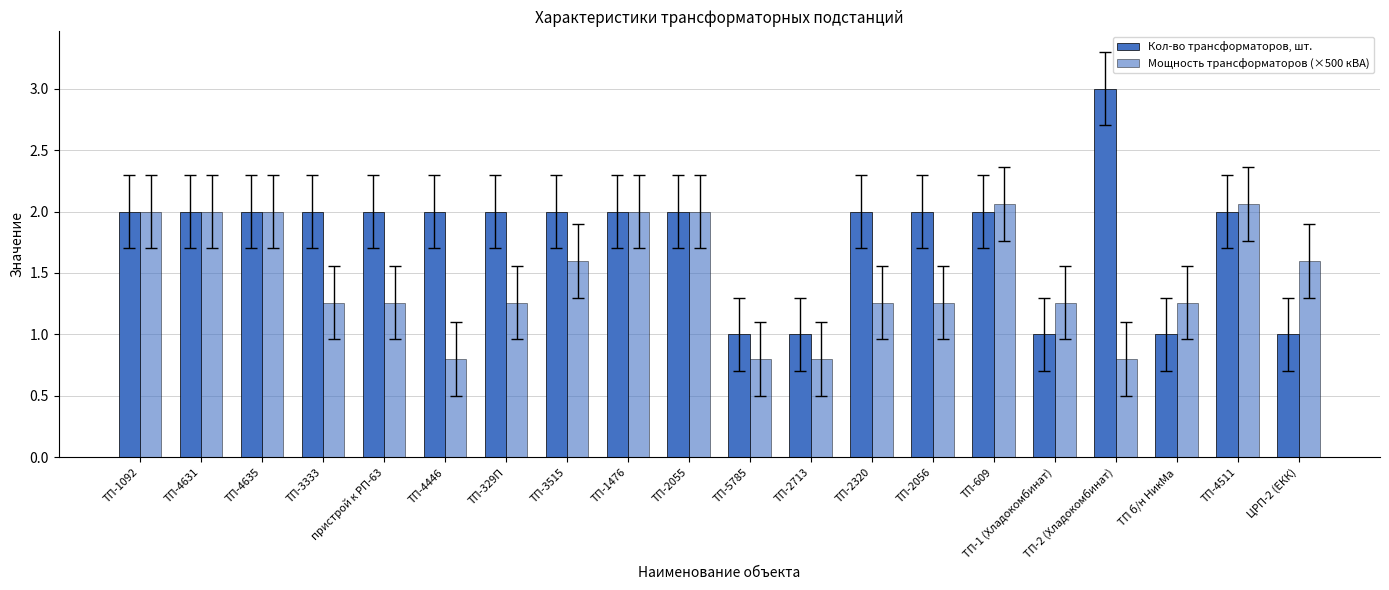

How many groups of bars are there?

20